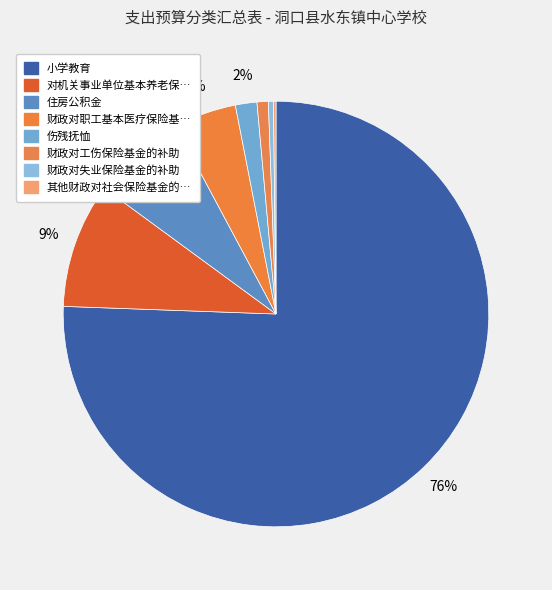

Which slice is the largest?

小学教育